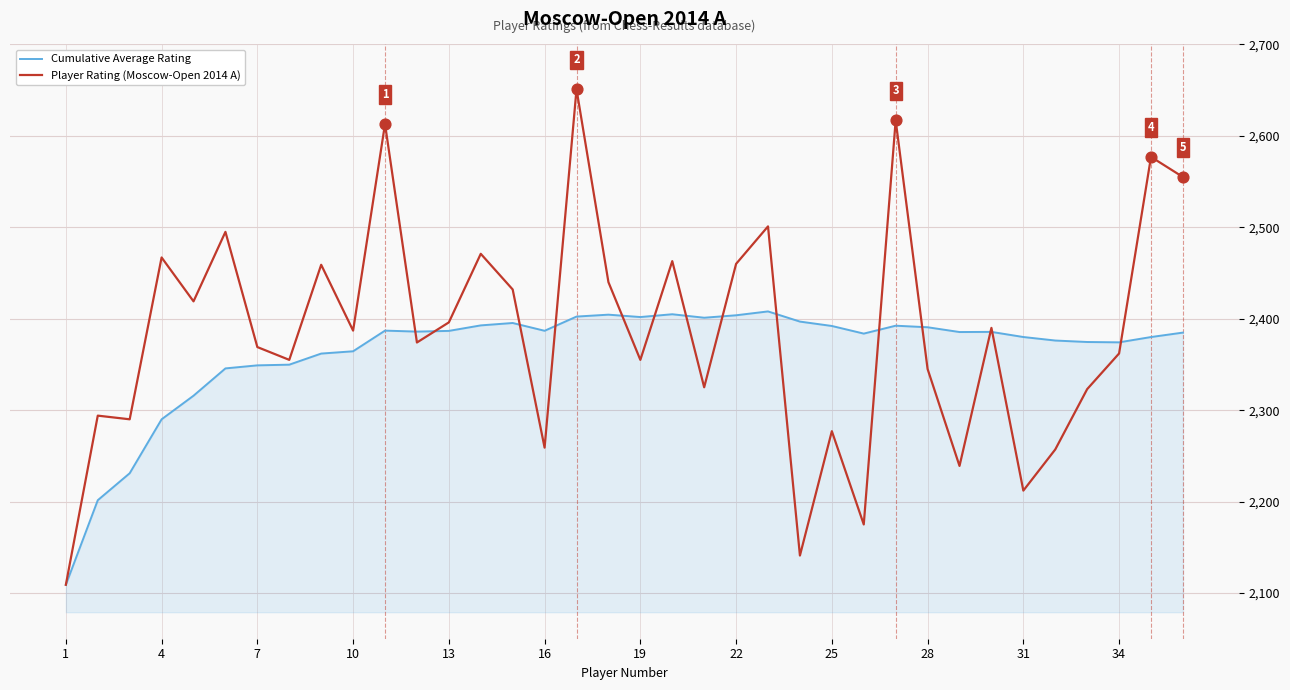

Which series has the largest range (max minus min)?

Player Rating (Moscow-Open 2014 A)